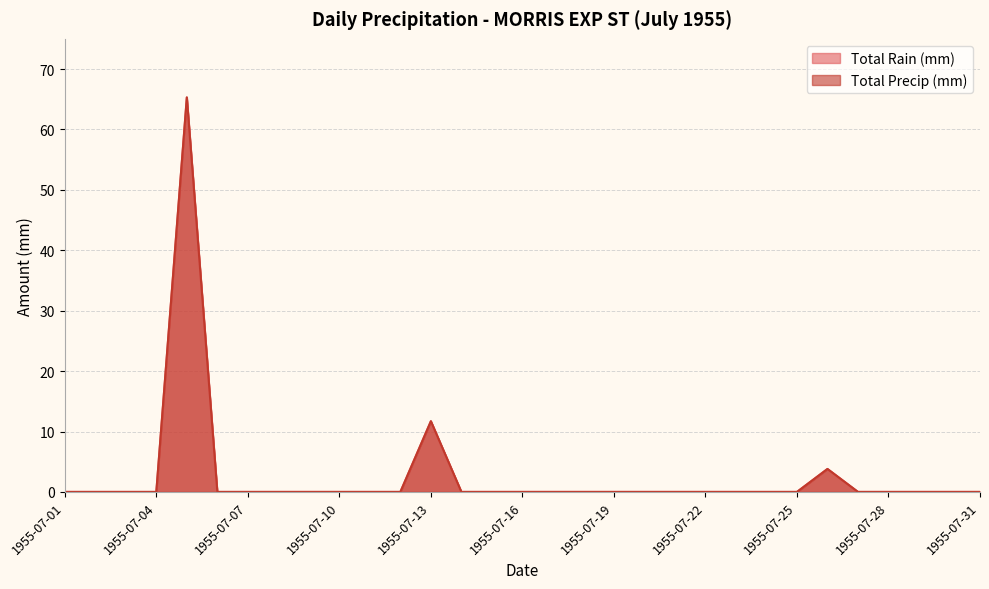

Between 1955-07-10 and 1955-07-21, which series saw the biggest shift?

Total Rain (mm)